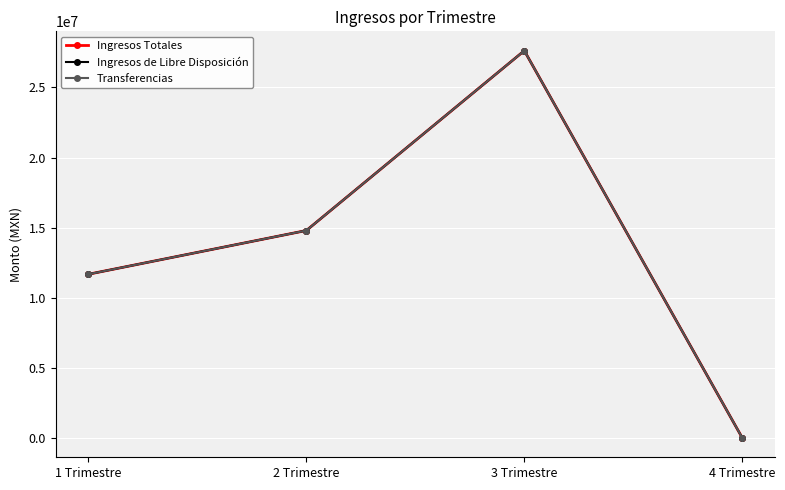

Does the chart have visible grid lines?

Yes